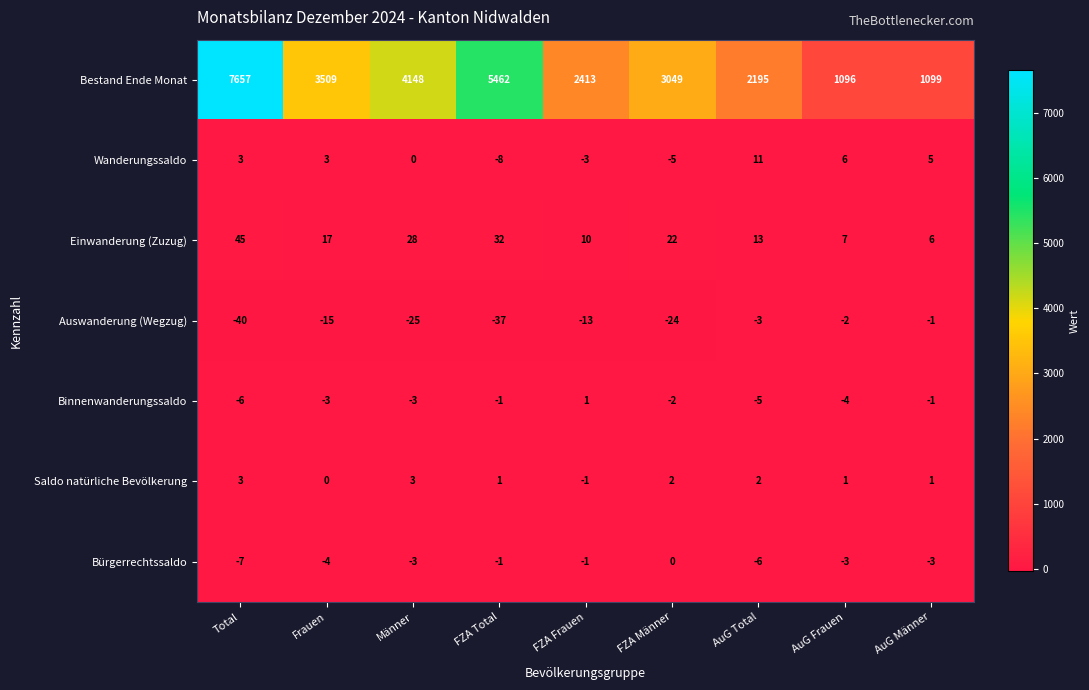

At which label is Bestand Ende Monat closest to 4376?

Männer